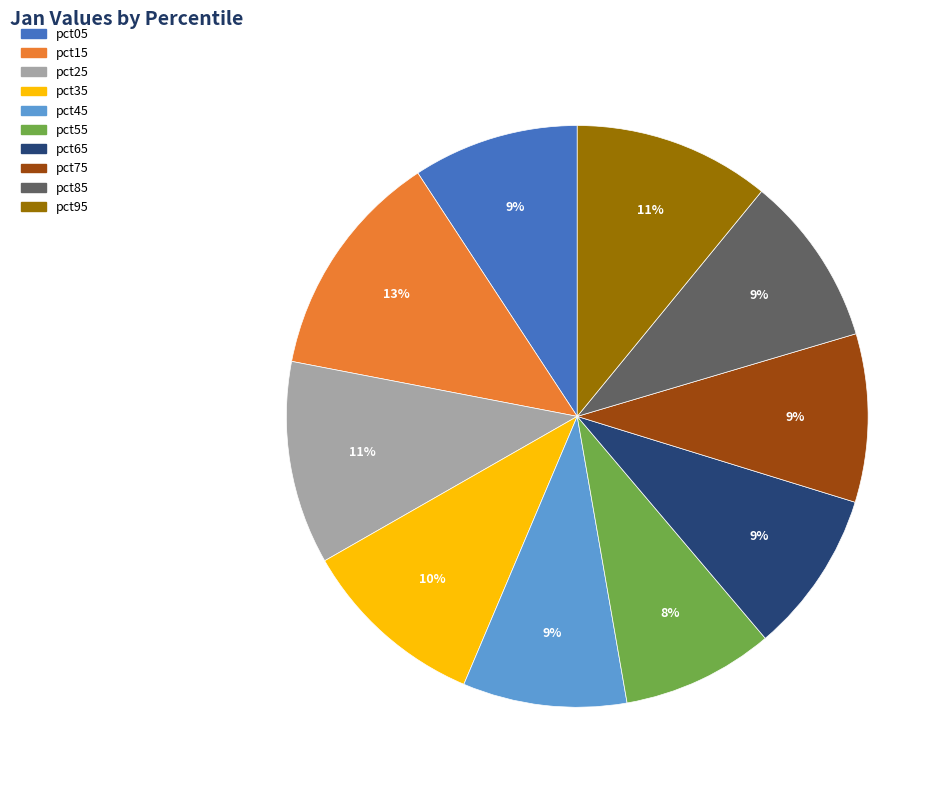

True or false: pct85 accounts for 9% of the total.

True